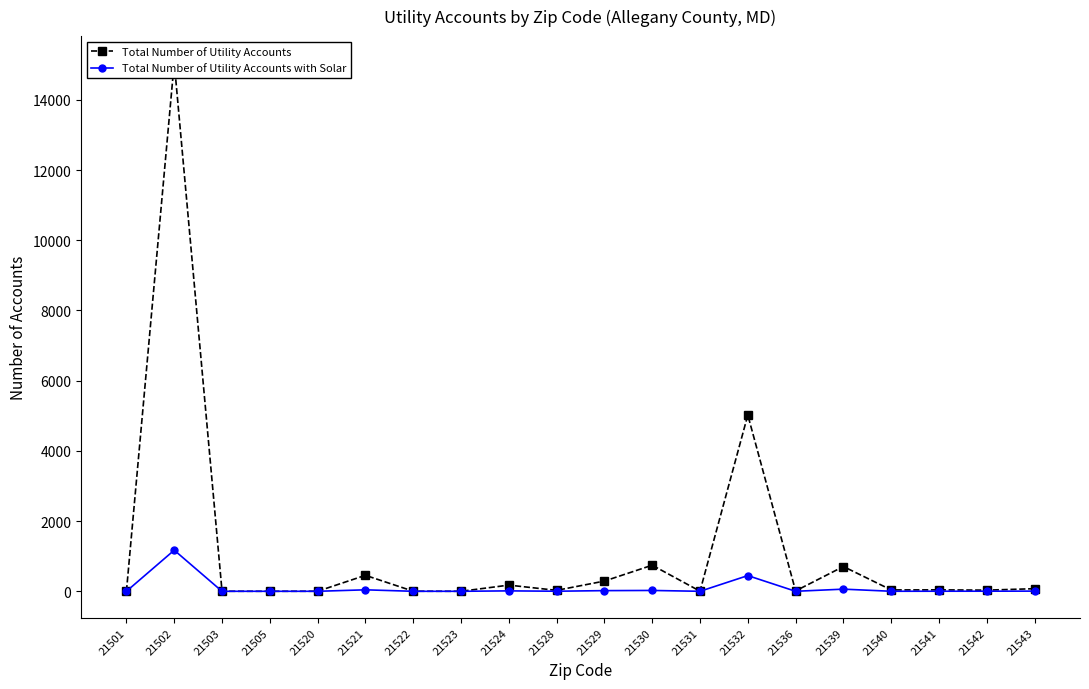

At how many categories does at least one series exceed 6510?

1